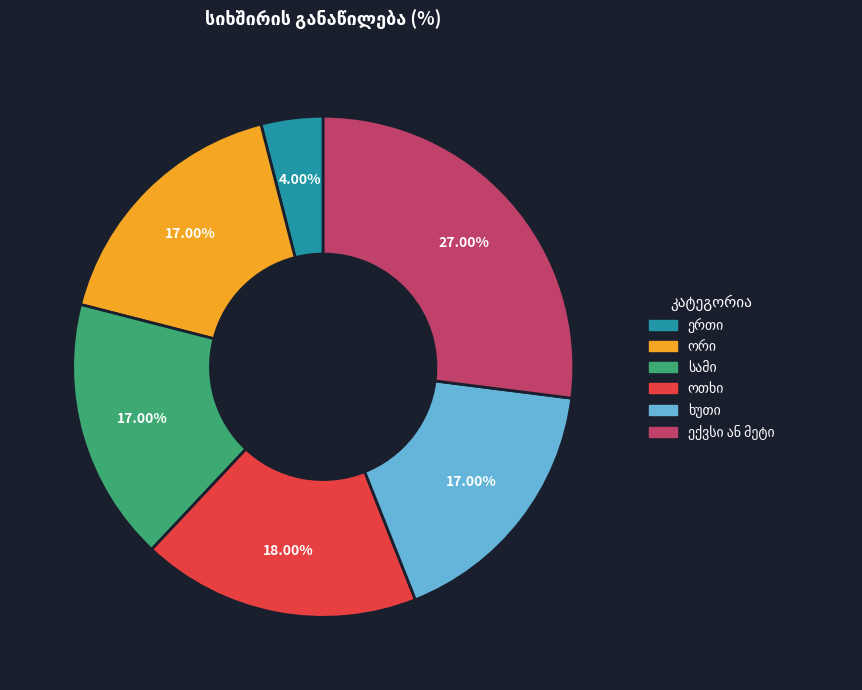

Is there any slice that represents more than half of the pie?

No